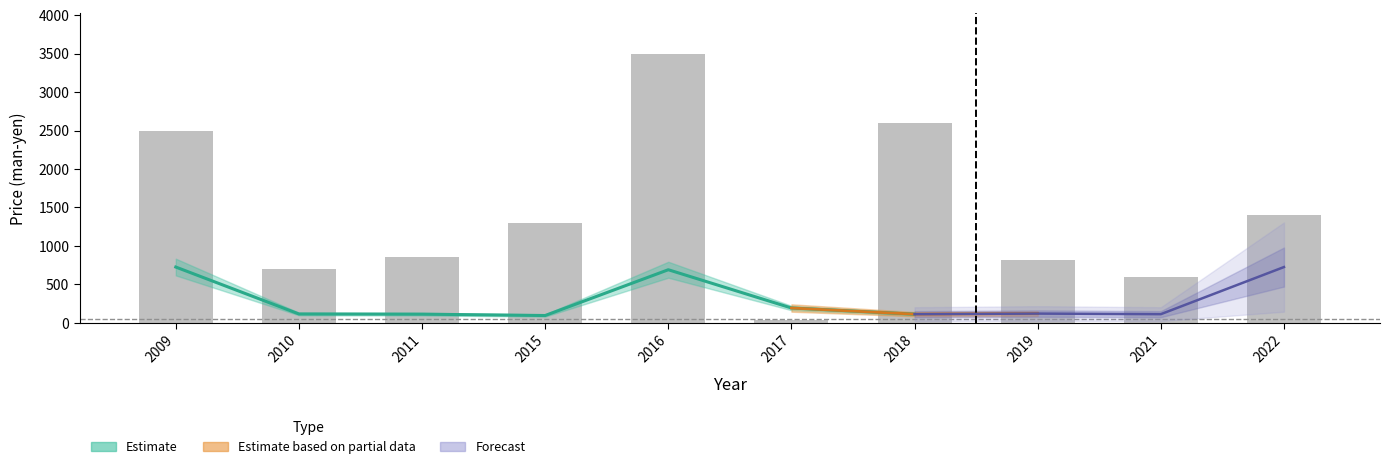

What is the difference between the second highest and minimum values?

2568